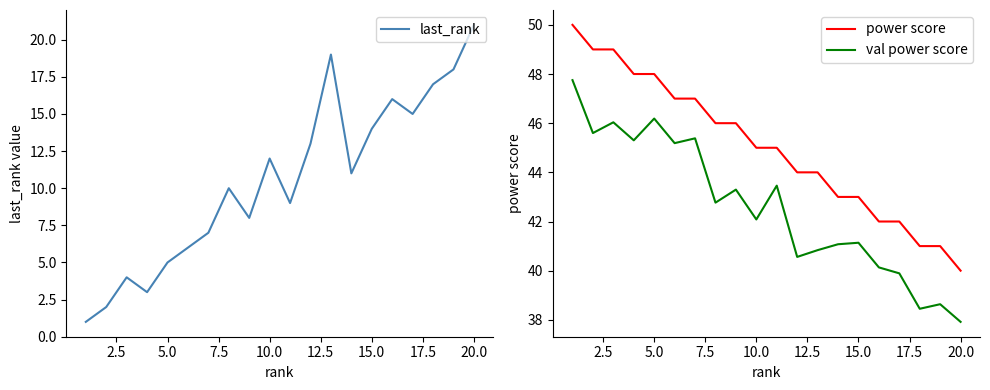

True or false: power score and val power score intersect in this chart.

False